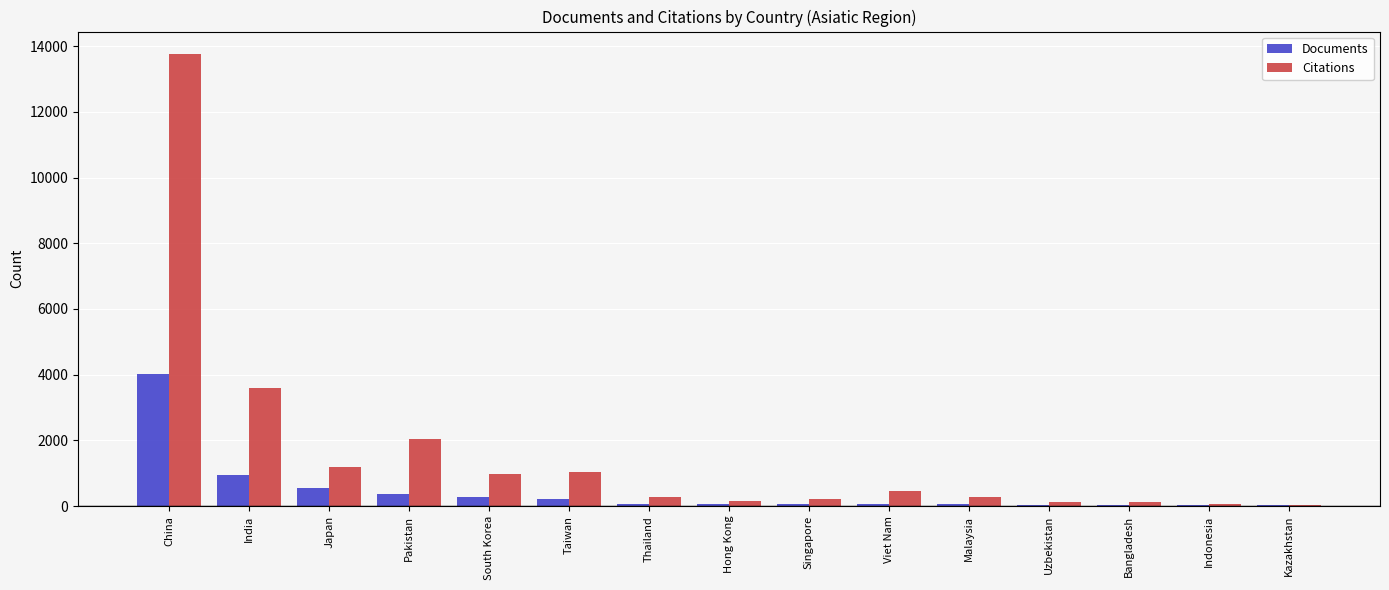

What is the sum of all Citations values?

24364